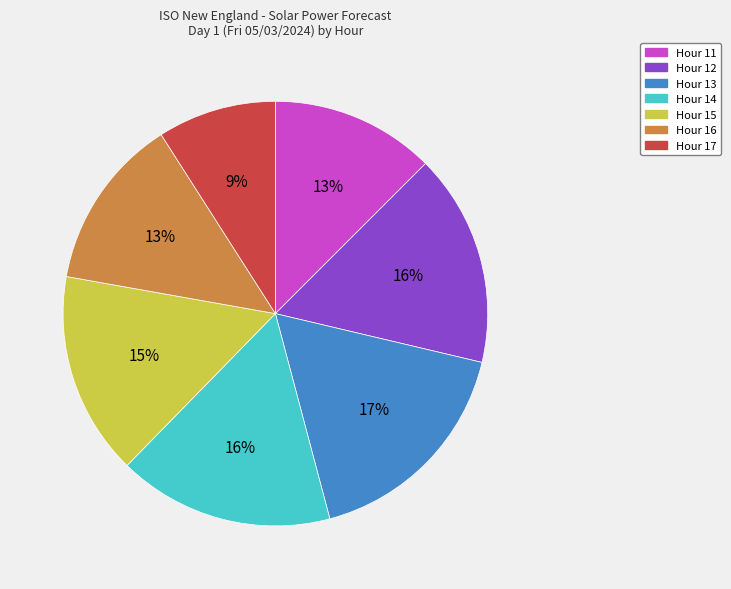

To the nearest percent, what is the combined percentage of Hour 17 and Hour 12?

25%